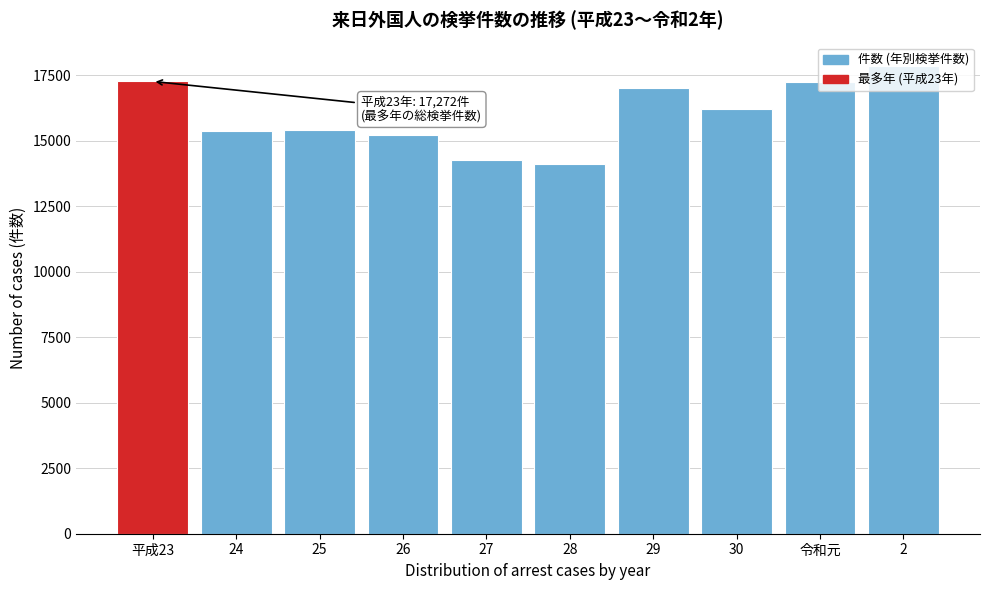

What is the ratio of the value at 28 to the value at 2?

0.8